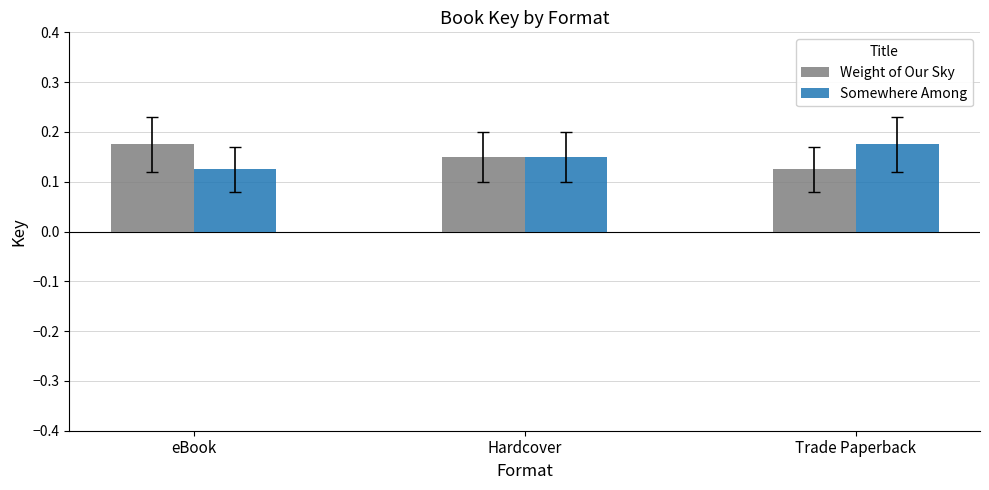

What is the sum of all Somewhere Among values?

0.5